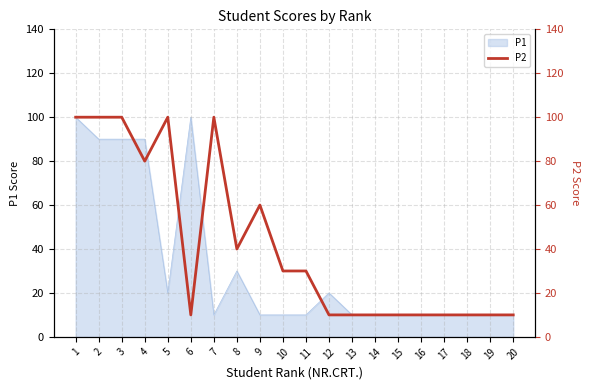

Does the chart have visible grid lines?

Yes